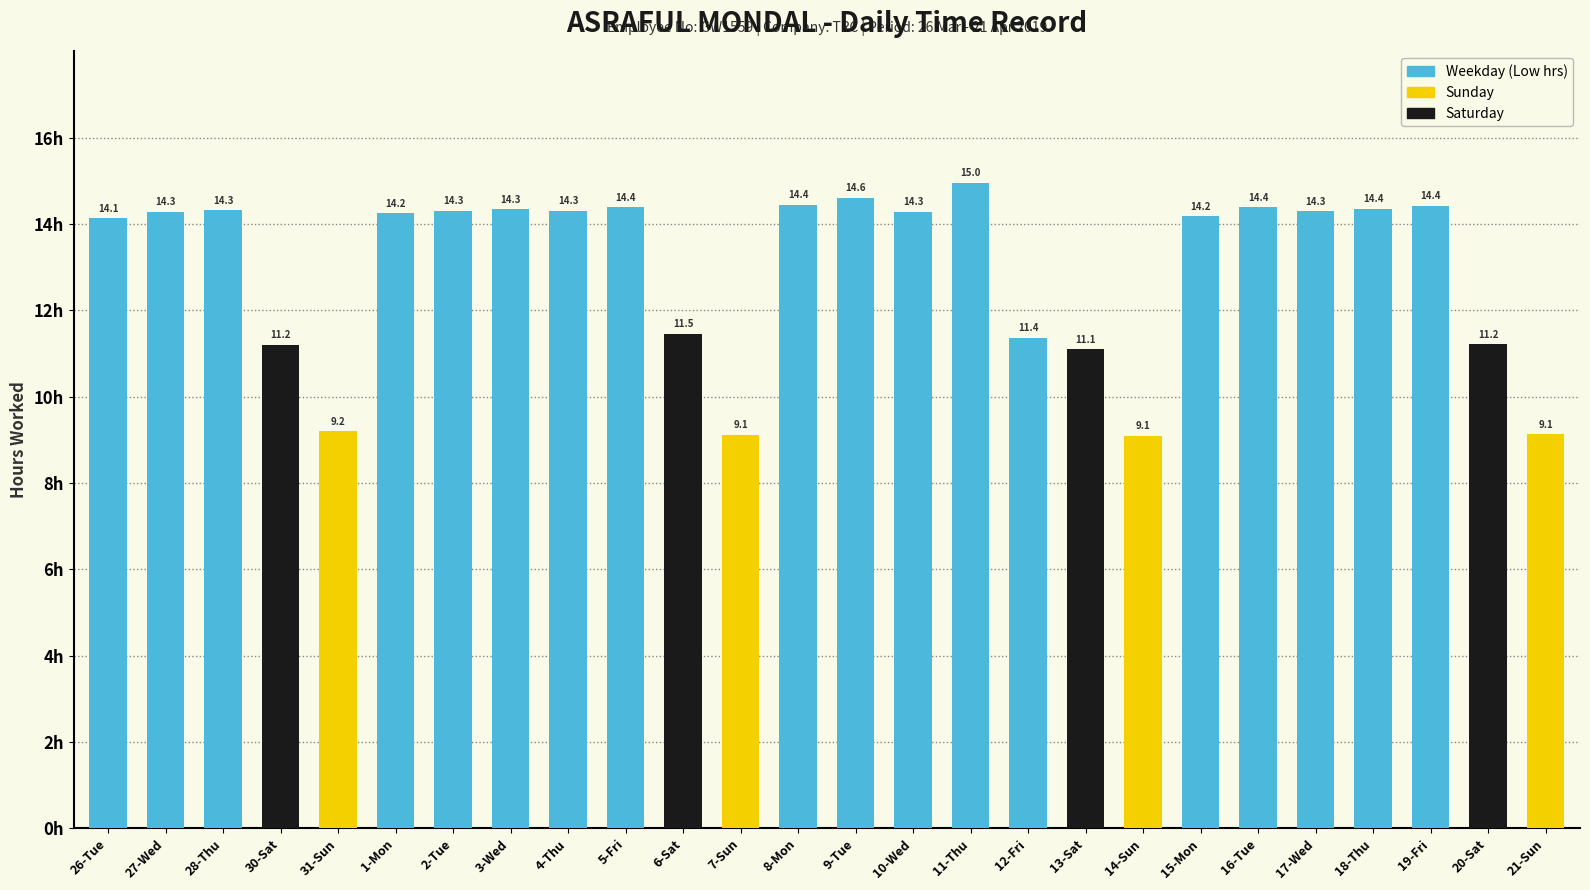

What is the approximate value at 16-Tue?

14.4